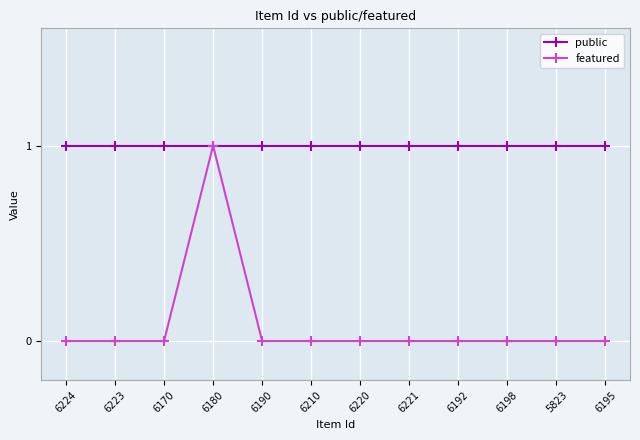

Reading left to right, list all the values displayed in this chart.

public: 1	1	1	1	1	1	1	1	1	1	1	1
featured: 0	0	0	1	0	0	0	0	0	0	0	0